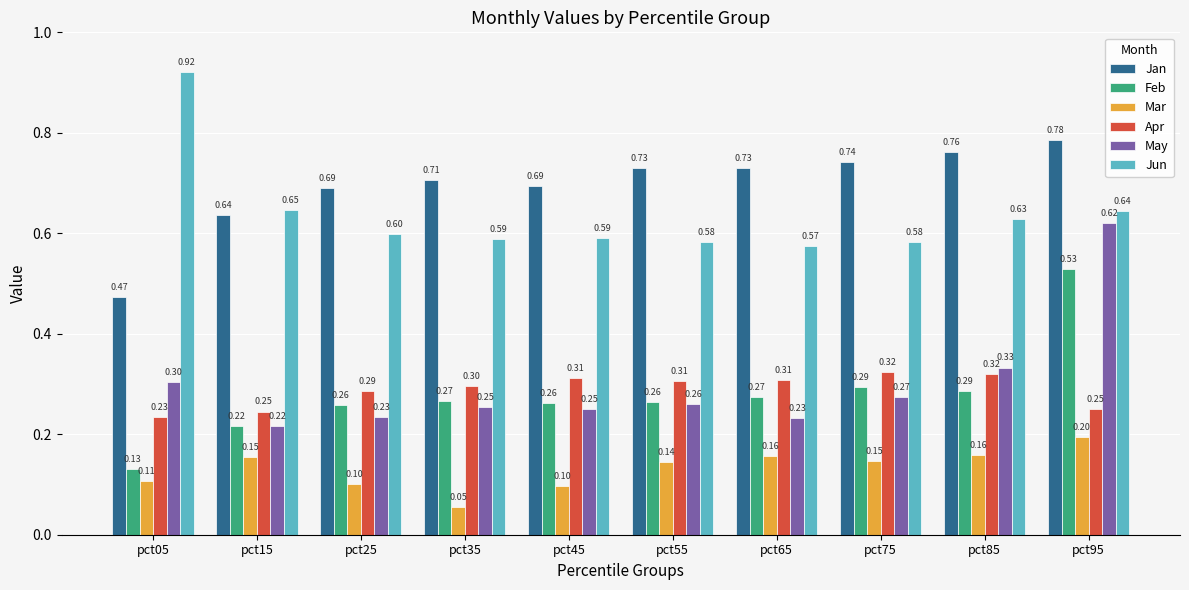

The value of Apr at pct75 is 0.2. True or false?

False